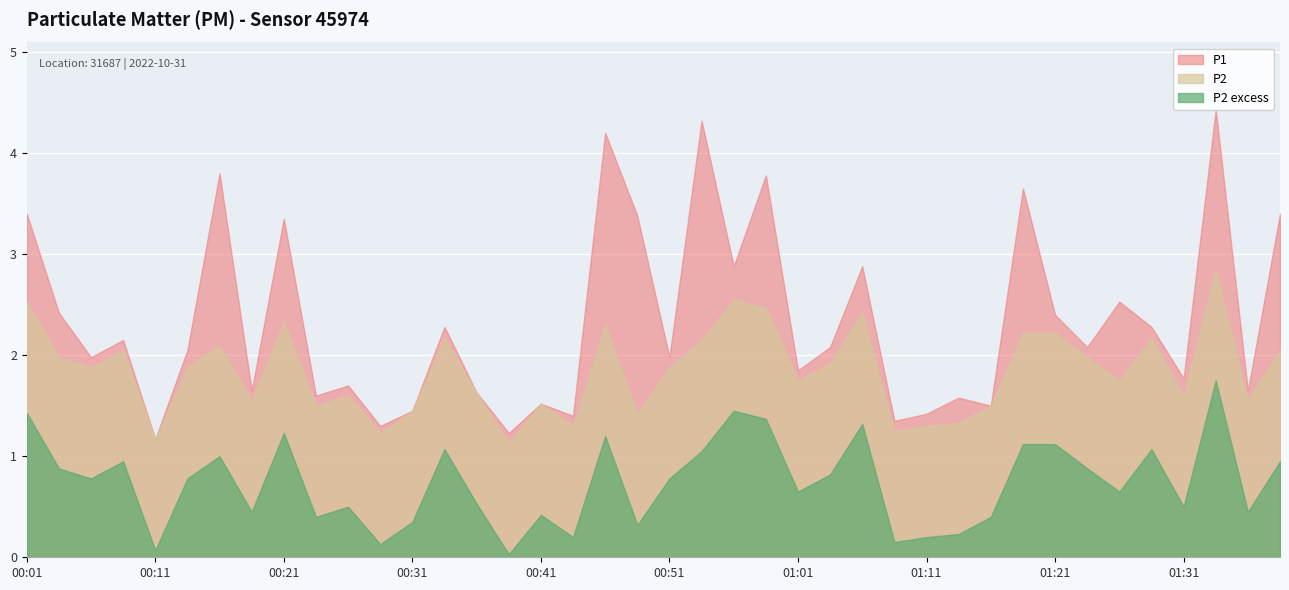

True or false: P2 excess and P2 cross at least once.

False